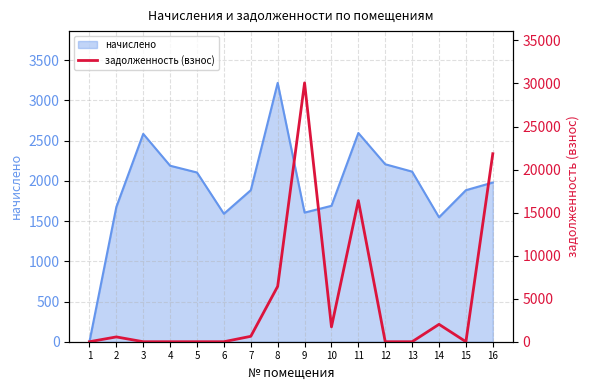

What is the highest value of the начислено series?

3218.7